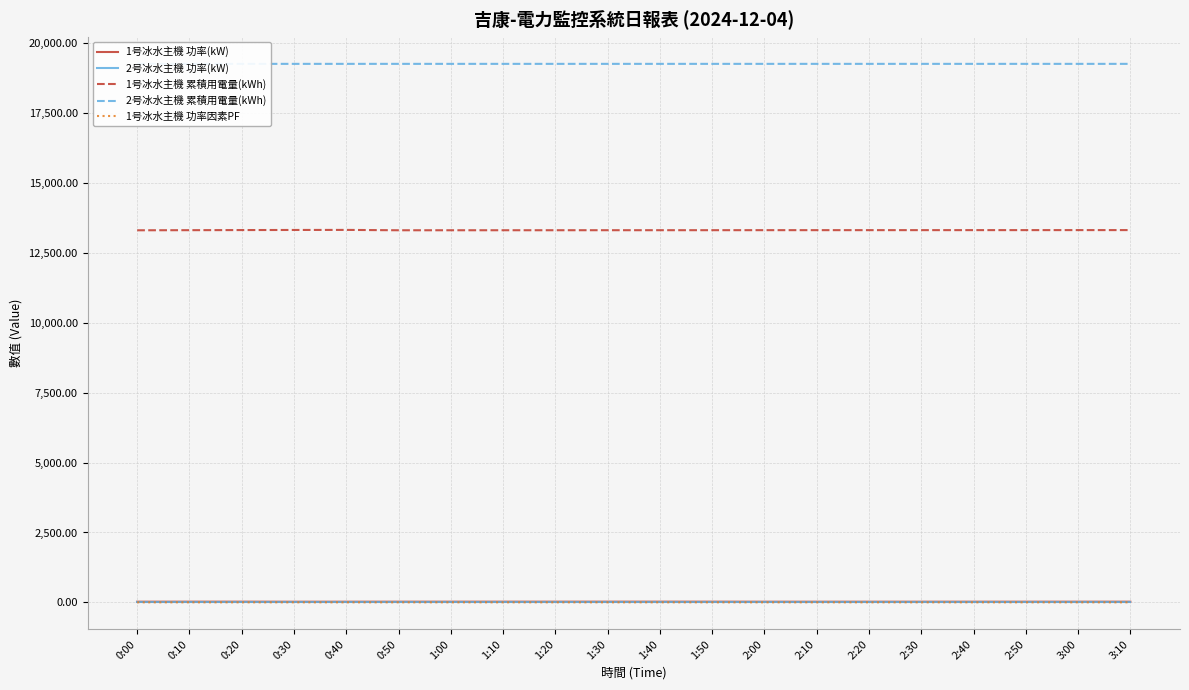

What is the difference between the 1号冰水主機 功率(kW) values at 2:10 and 1:10?

1.3